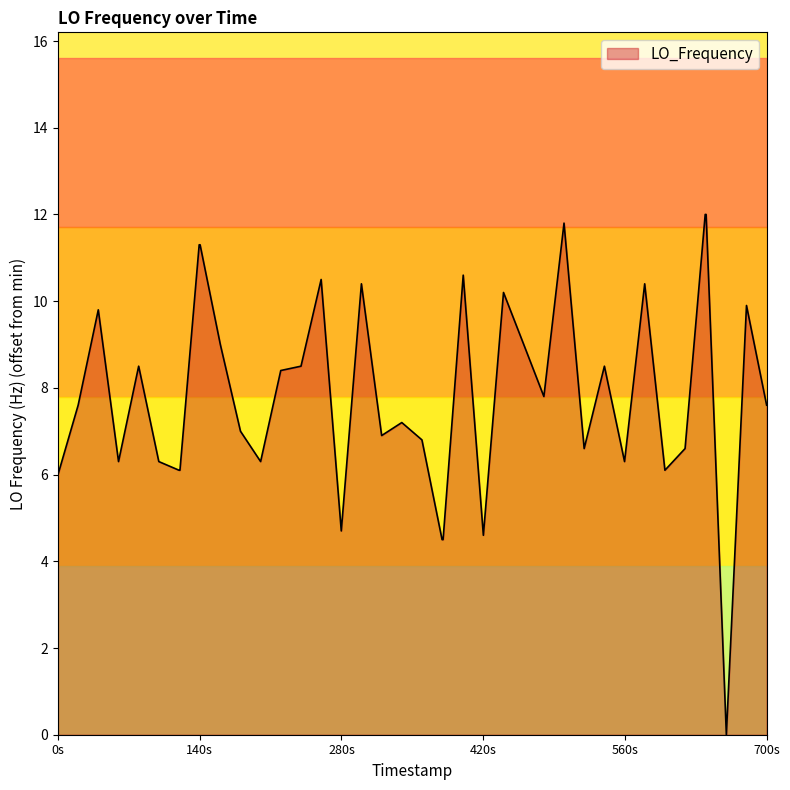

What is the difference between the maximum and minimum values?

12.0